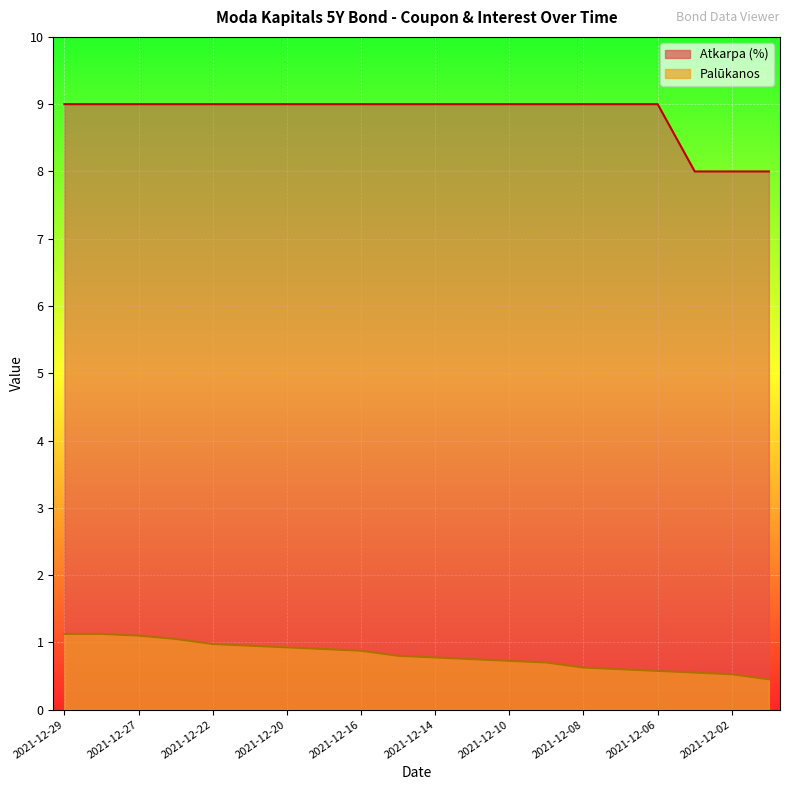

What are all the series names shown in the legend?

Atkarpa (%), Palūkanos